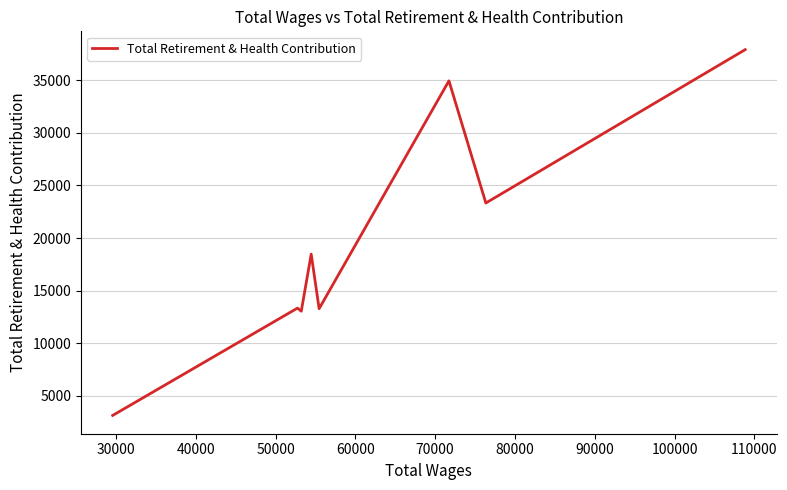

What is the minimum value shown in the chart?

3146